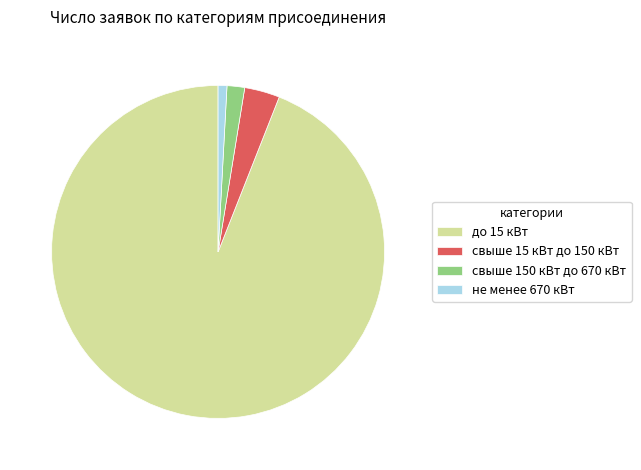

Do до 15 кВт and свыше 15 кВт до 150 кВт together represent more than half of the pie?

Yes